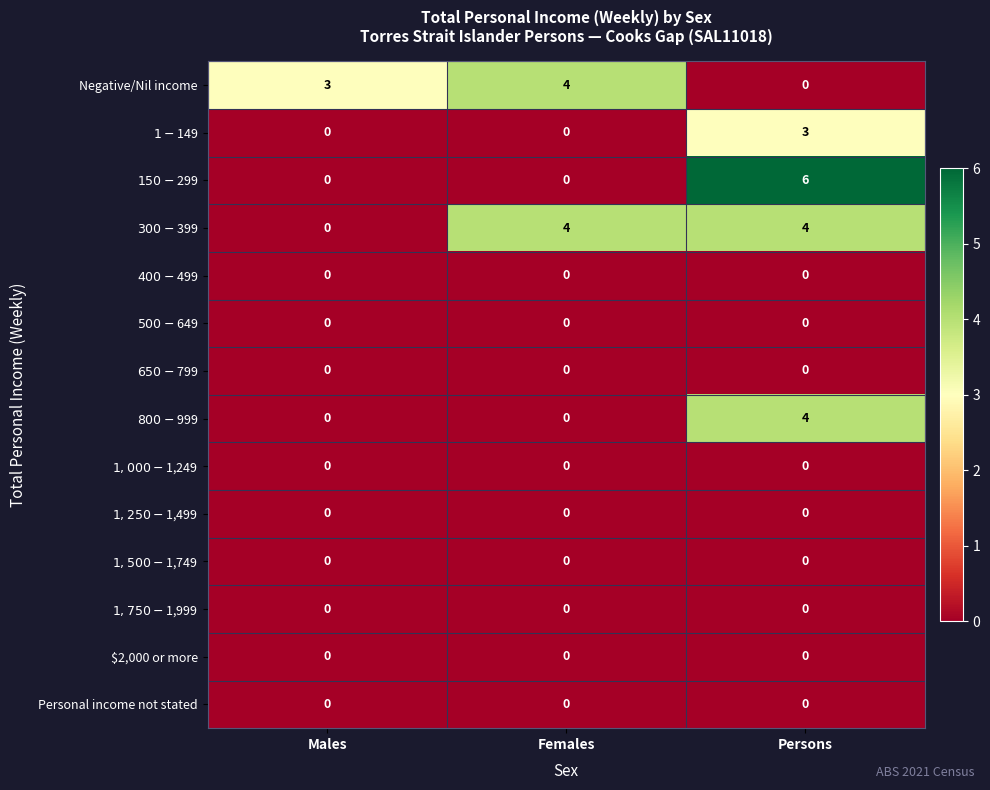

True or false: $2,000 or more has a value of 0 at Persons.

True